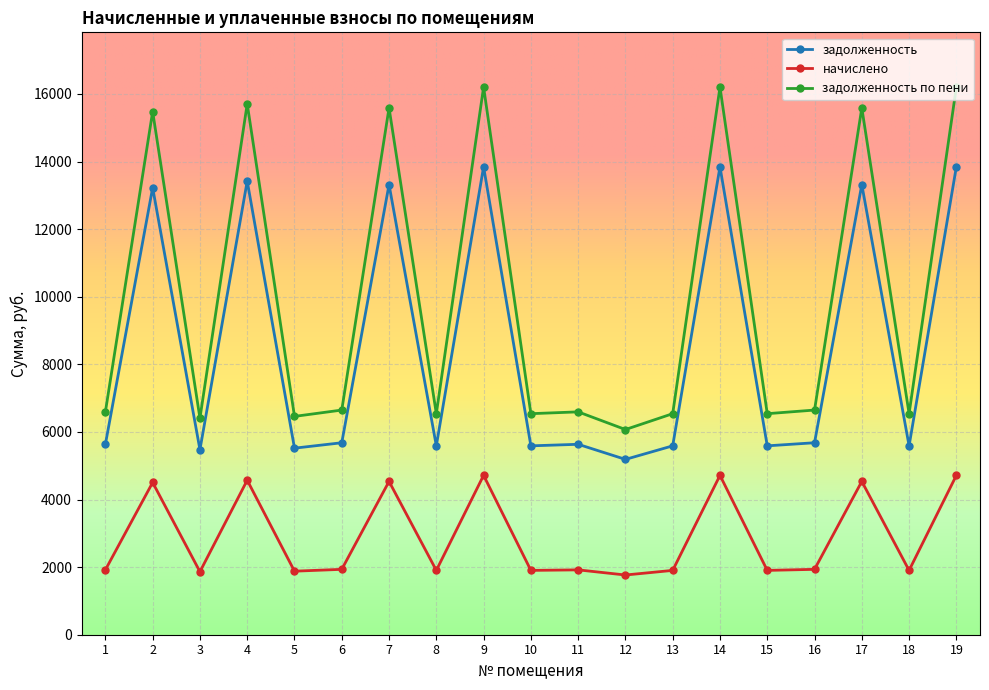

Read the задолженность по пени value at 18.

6539.7